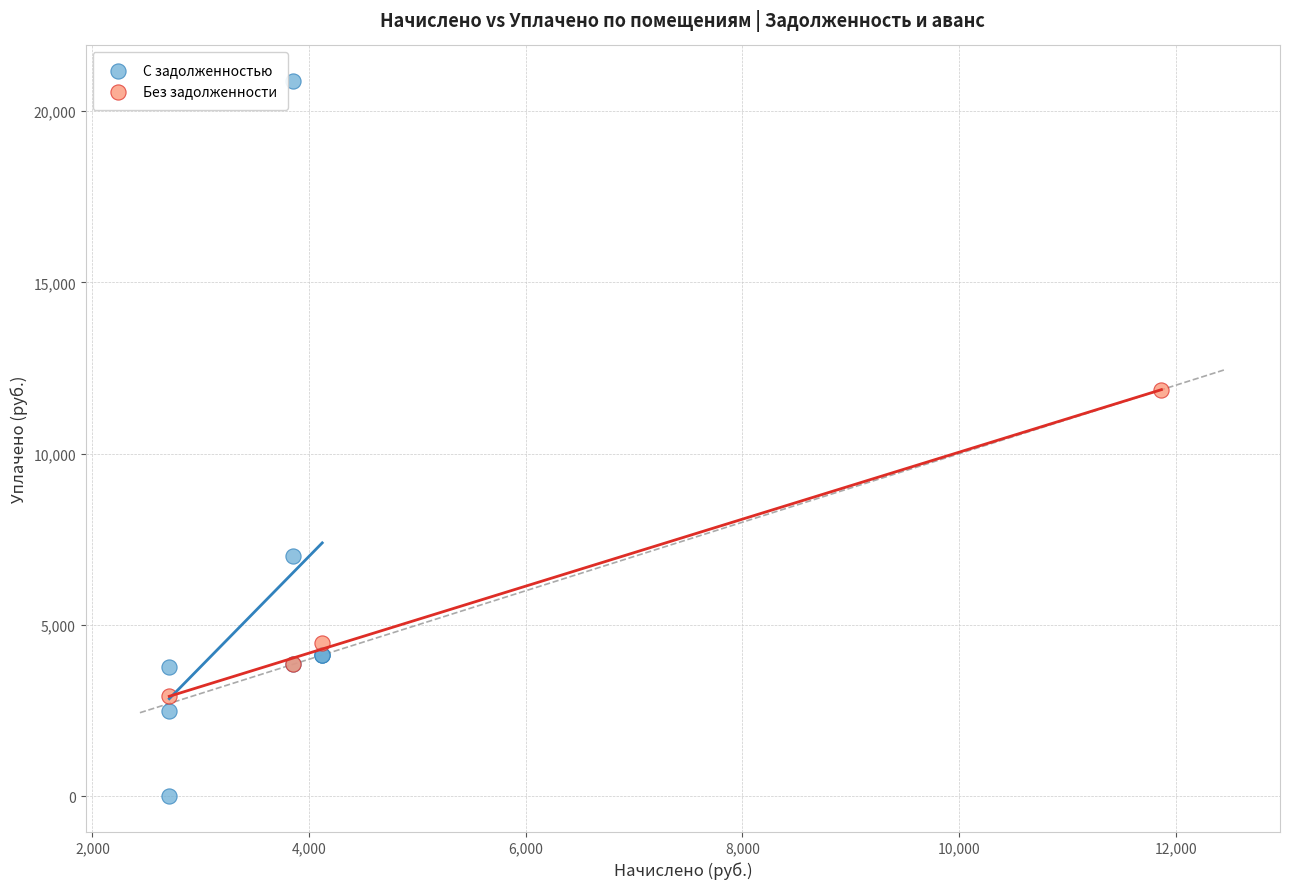

What are all the series names shown in the legend?

С задолженностью, Без задолженности